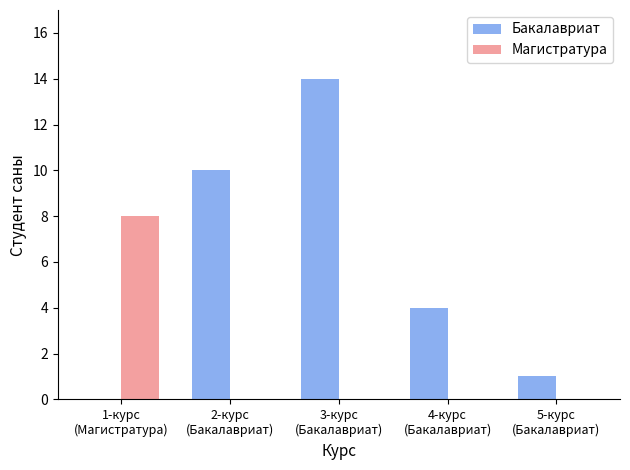

Is the value of Магистратура at 4-курс
(Бакалавриат) greater than the value of Бакалавриат at 3-курс
(Бакалавриат)?

No